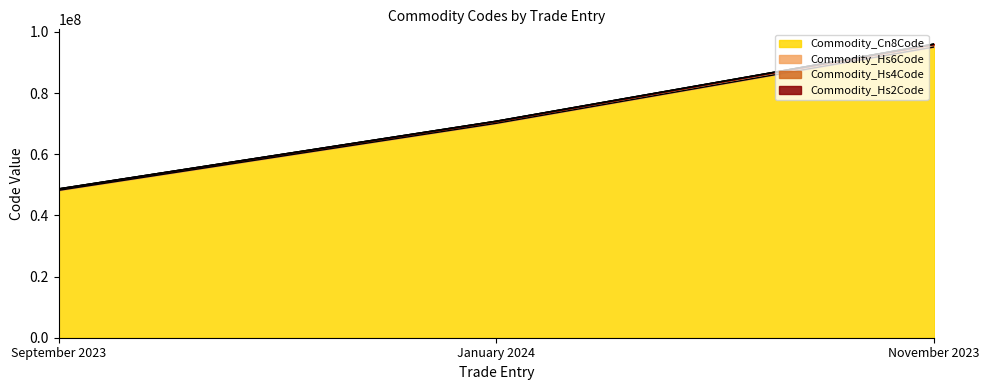

What is the total value across all series at November 2023?

96029482